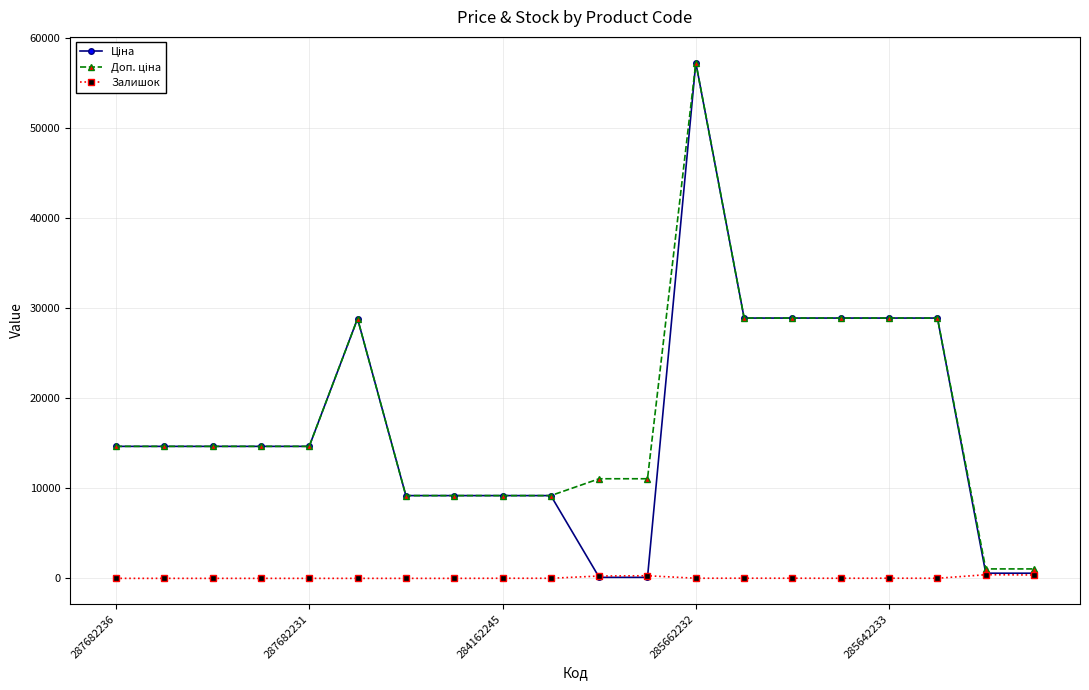

What is the maximum value shown in the chart?

57235.5